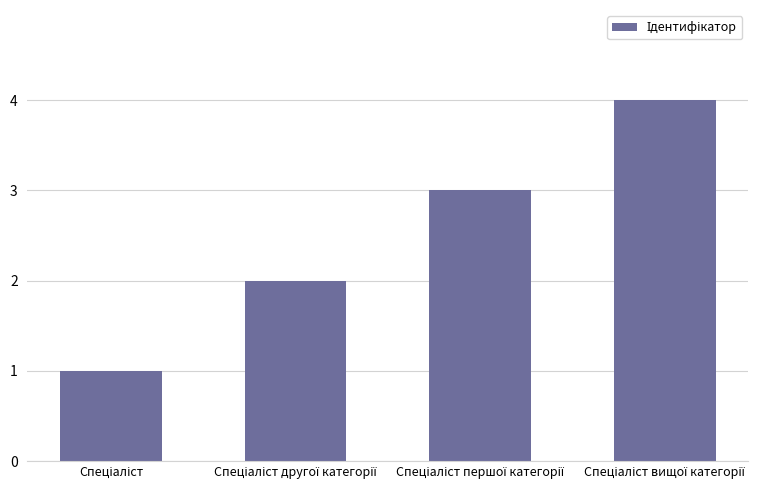

What is the greatest value displayed?

4